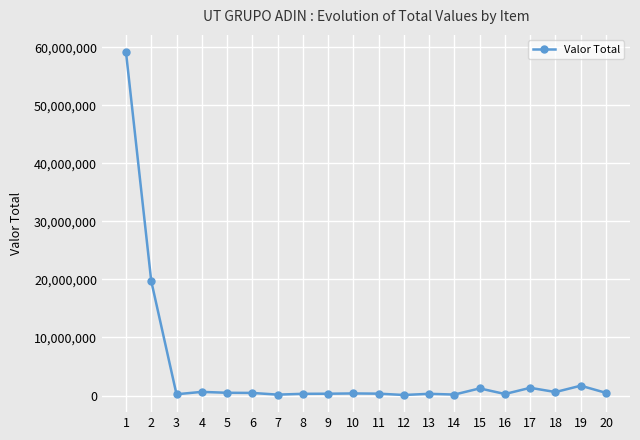

Approximately how many times larger is the value at 1 compared to 2?

3.0